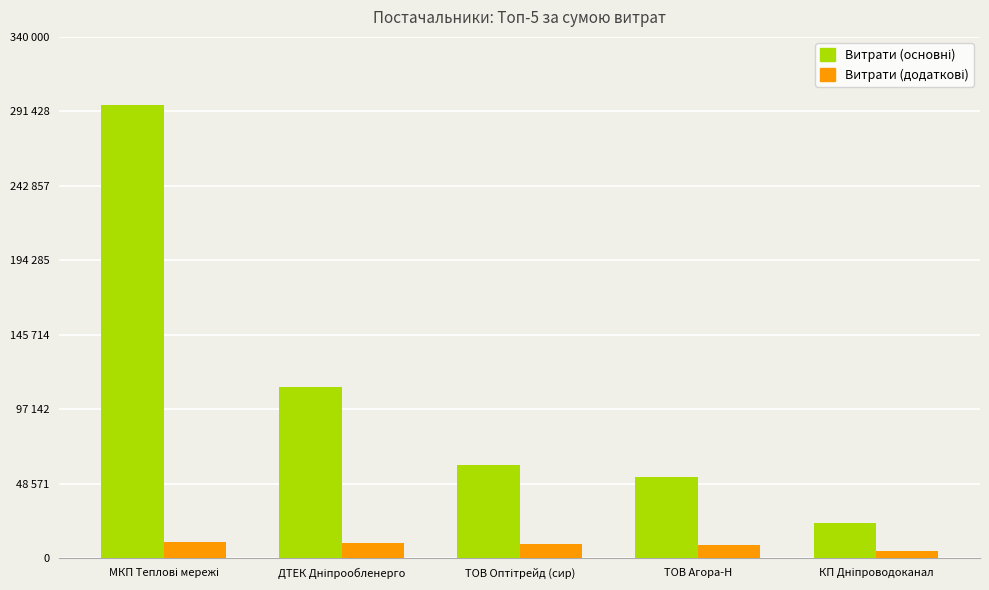

Does the chart contain stacked bars?

No